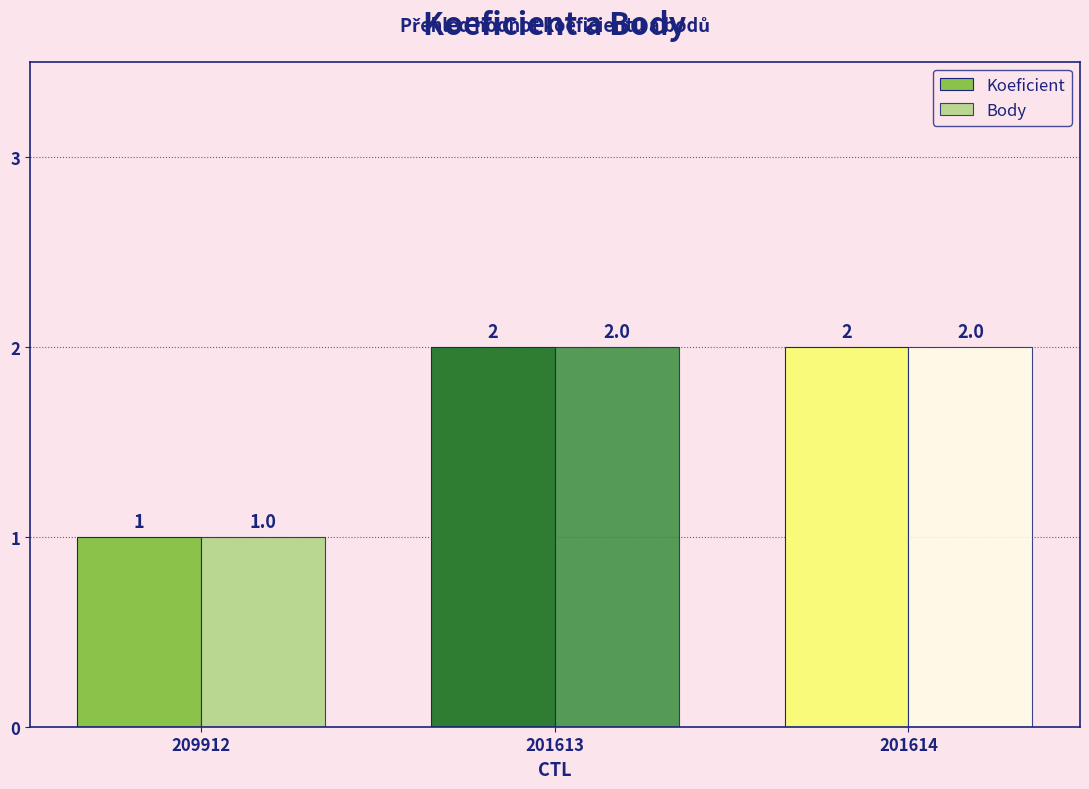

What are all the series names shown in the legend?

Koeficient, Body